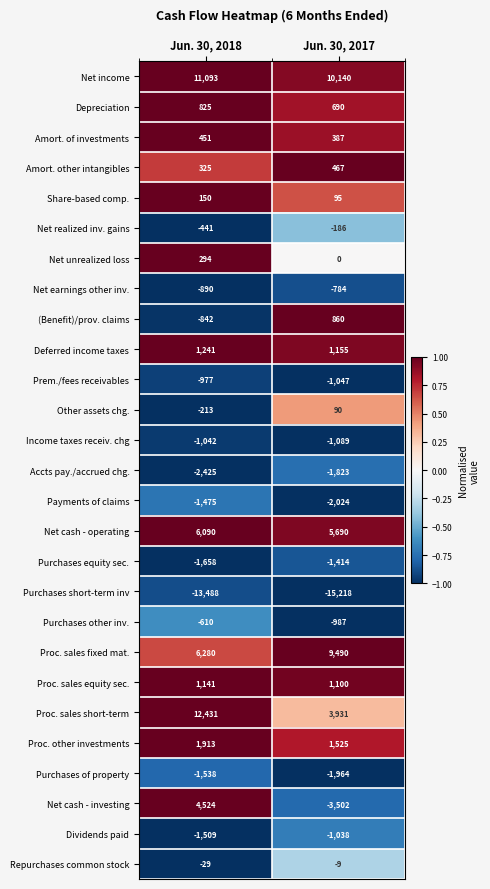

List the series in order of their peak value, lowest first.

Purchases short-term inv, Accts pay./accrued chg., Purchases of property, Payments of claims, Purchases equity sec., Income taxes receiv. chg, Dividends paid, Prem./fees receivables, Net earnings other inv., Purchases other inv., Net realized inv. gains, Repurchases common stock, Other assets chg., Share-based comp., Net unrealized loss, Amort. of investments, Amort. other intangibles, Depreciation, (Benefit)/prov. claims, Proc. sales equity sec., Deferred income taxes, Proc. other investments, Net cash - investing, Net cash - operating, Proc. sales fixed mat., Net income, Proc. sales short-term